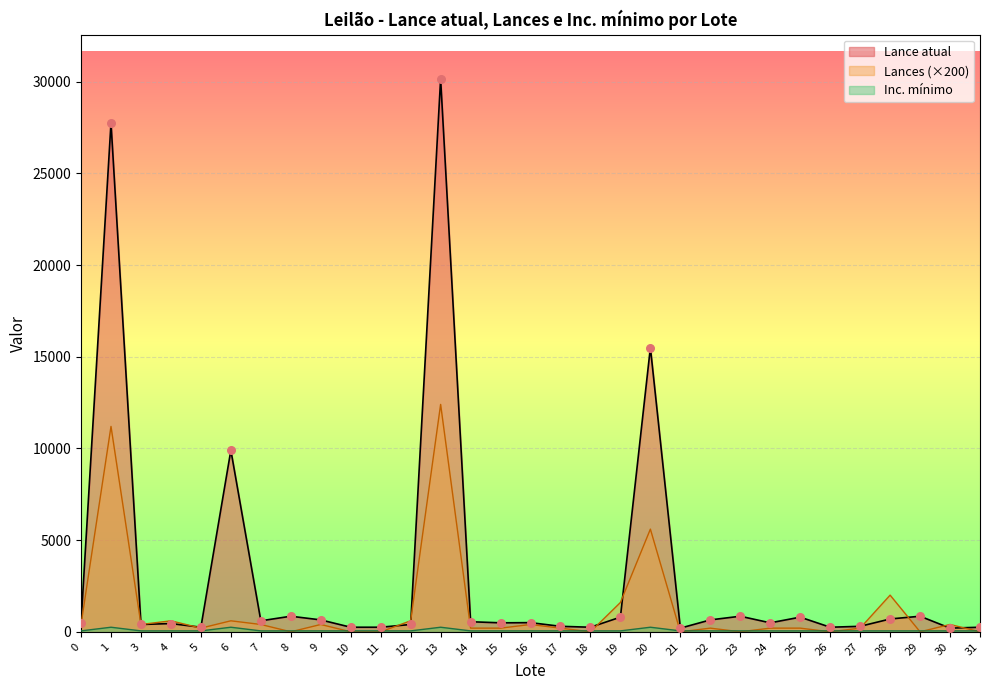

At how many categories does at least one series exceed 24418?

2